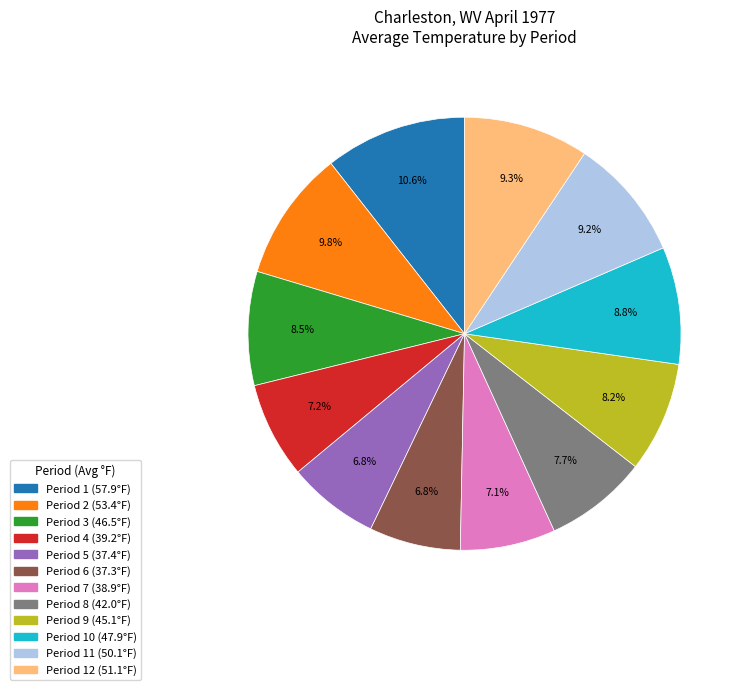

Is there any slice that represents more than half of the pie?

No